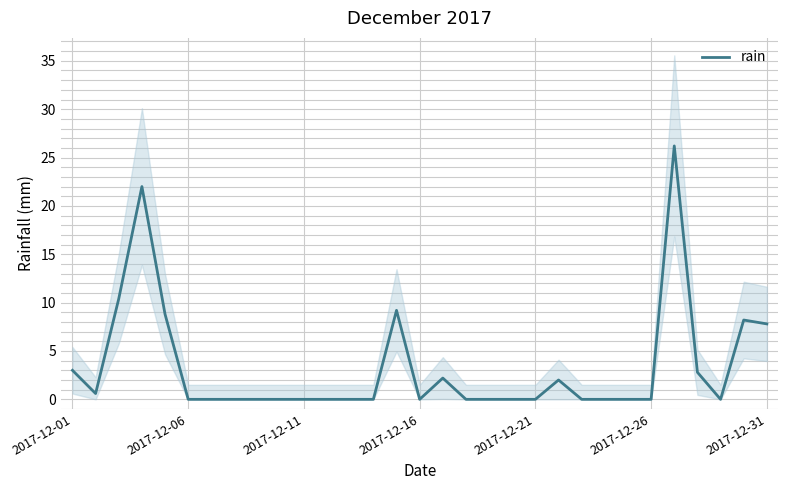

How many categories are shown in the chart?

31